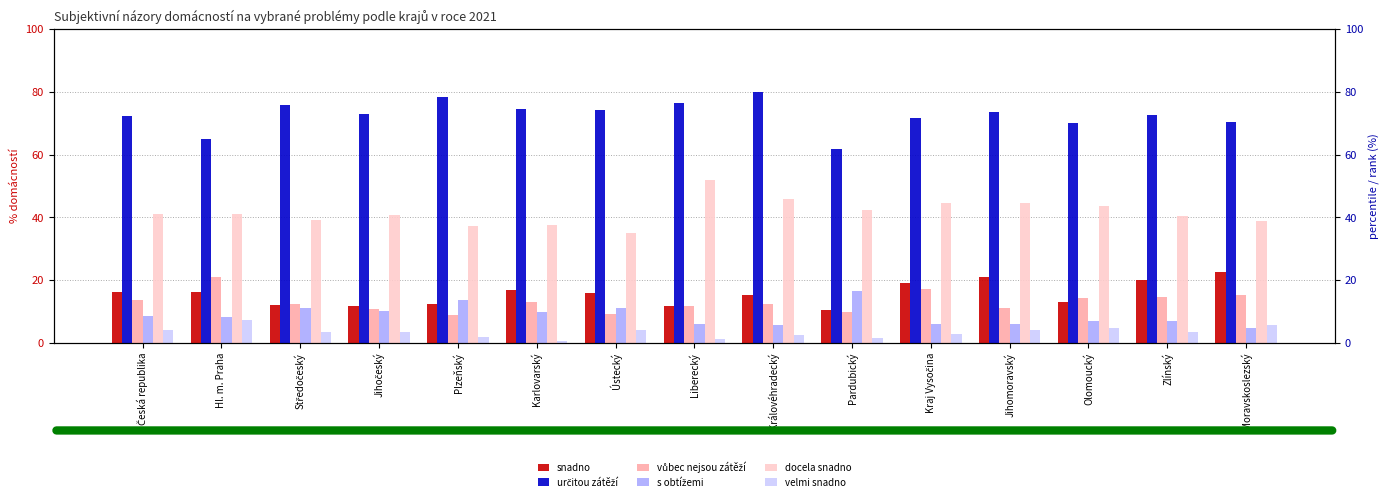

What is the minimum value for docela snadno?

35.1